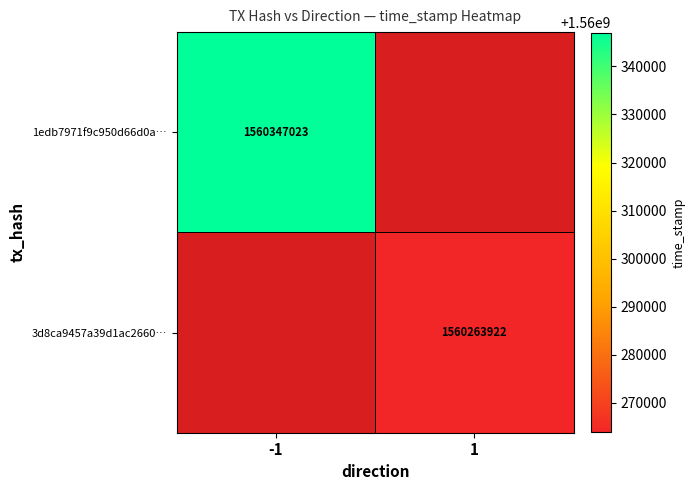

The value of 3d8ca9457a39d1ac2660… at 1 is 1560263922. True or false?

True